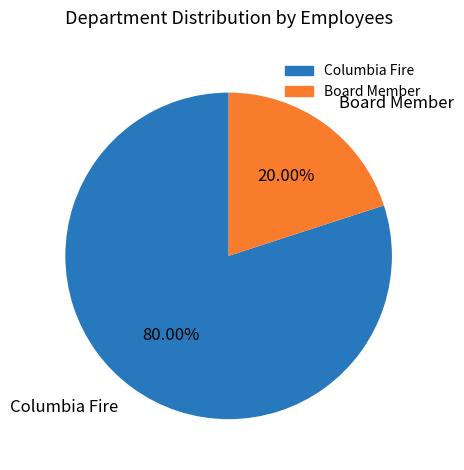

To the nearest percent, what is the combined percentage of Columbia Fire and Board Member?

100%